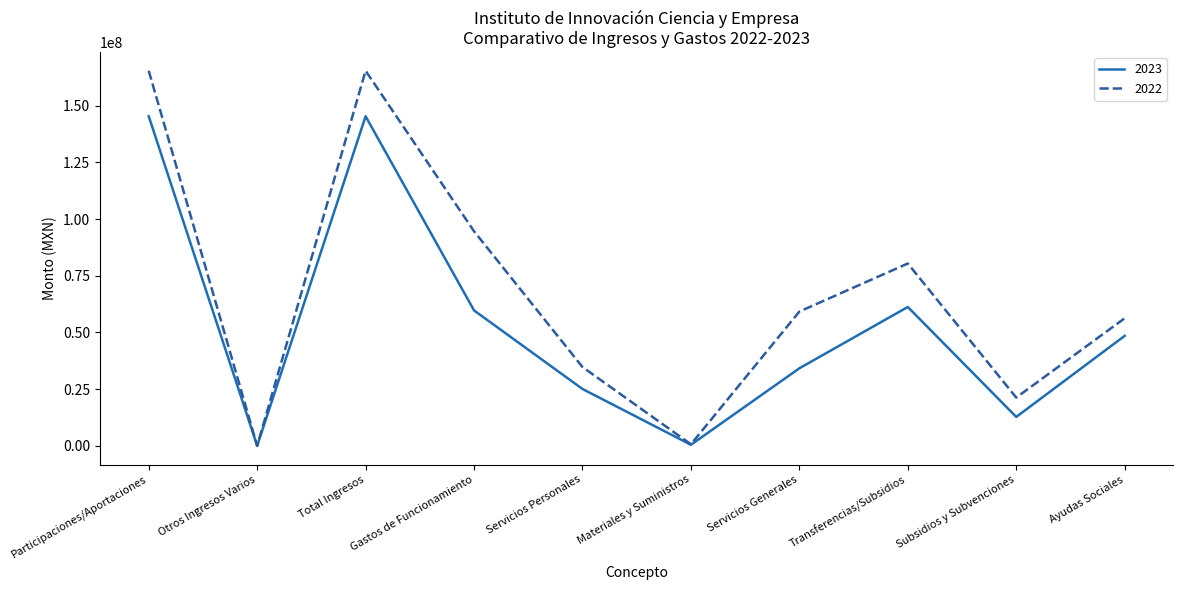

Does the chart display data point markers on the line(s)?

No